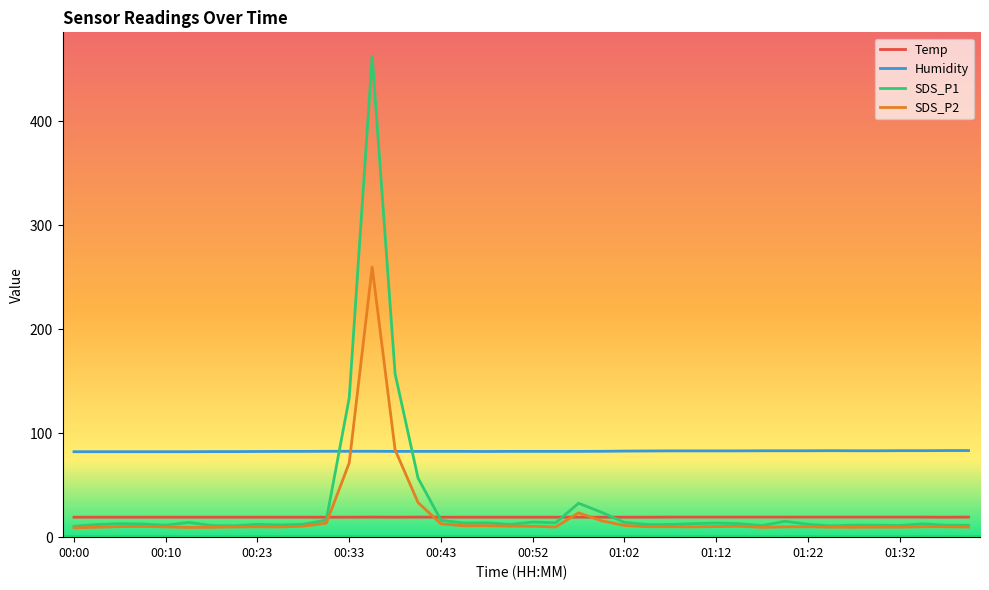

How many lines are shown in the chart?

4